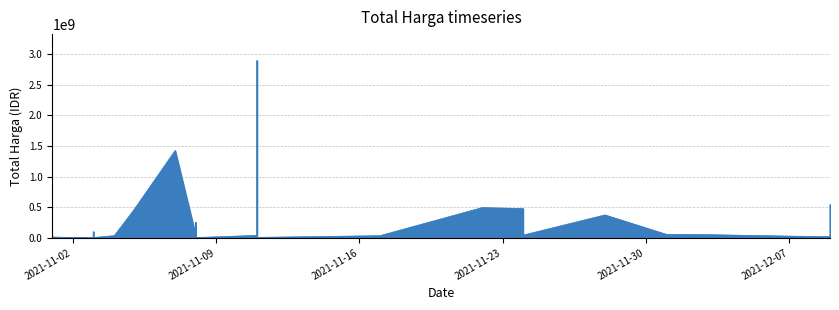

Between 6 and 23, which is larger?

6